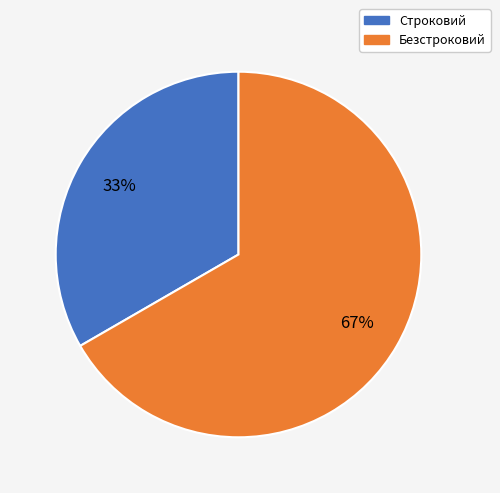

Count the number of slices in the pie.

2